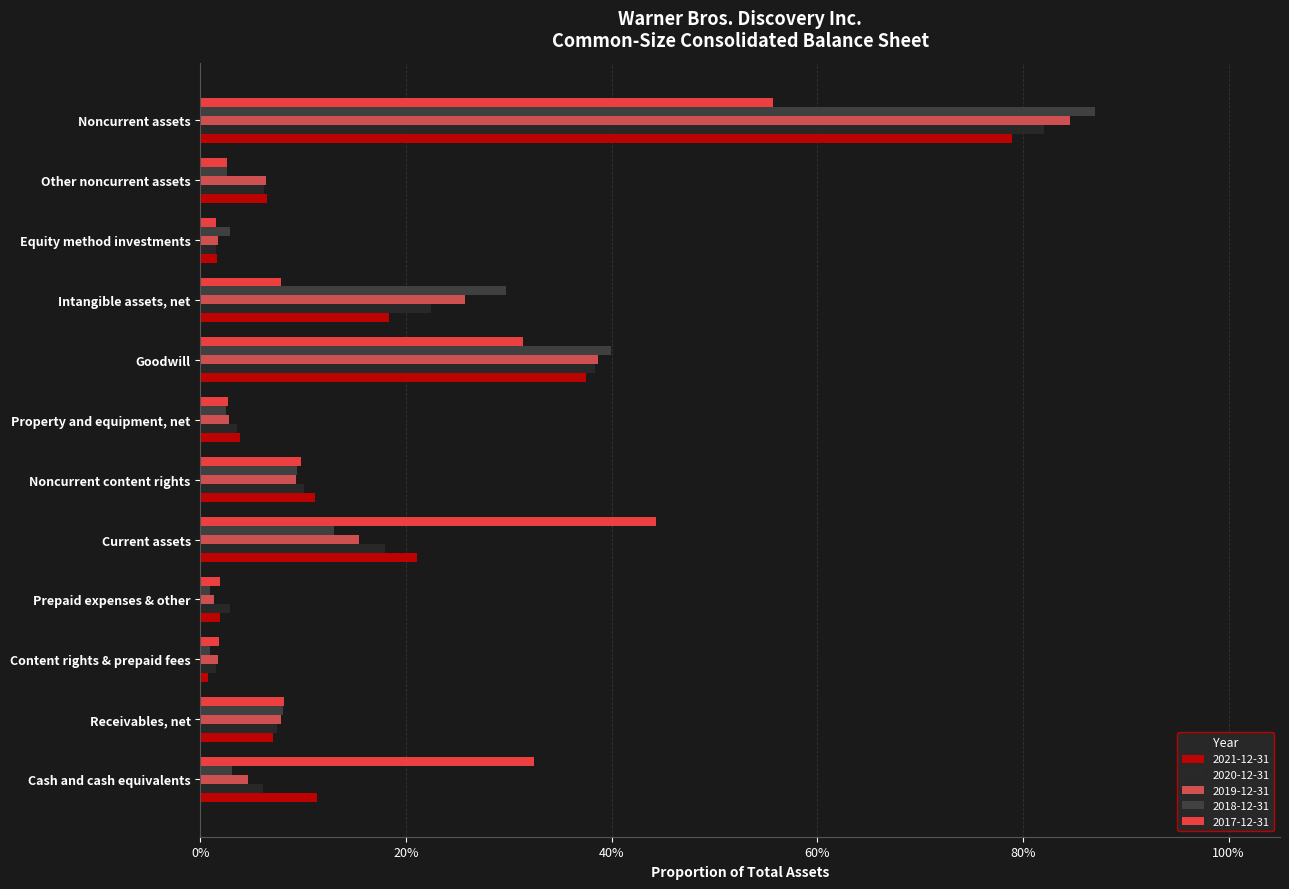

Reading left to right, list all the values displayed in this chart.

2021-12-31: 0.1	0.1	0.0	0.0	0.2	0.1	0.0	0.4	0.2	0.0	0.1	0.8
2020-12-31: 0.1	0.1	0.0	0.0	0.2	0.1	0.0	0.4	0.2	0.0	0.1	0.8
2019-12-31: 0.0	0.1	0.0	0.0	0.2	0.1	0.0	0.4	0.3	0.0	0.1	0.8
2018-12-31: 0.0	0.1	0.0	0.0	0.1	0.1	0.0	0.4	0.3	0.0	0.0	0.9
2017-12-31: 0.3	0.1	0.0	0.0	0.4	0.1	0.0	0.3	0.1	0.0	0.0	0.6